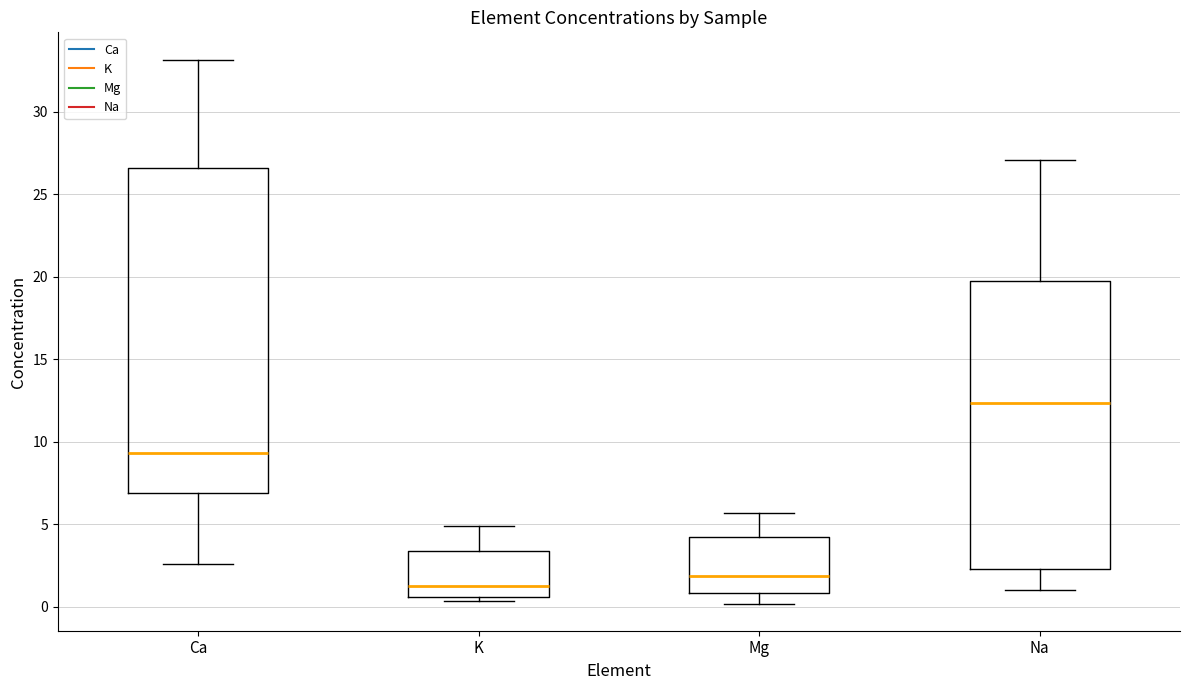

Where does the lower whisker of the box for Mg end on the y-axis? The values are not printed on the chart, so give them approximately, as read against the axis.

0.0